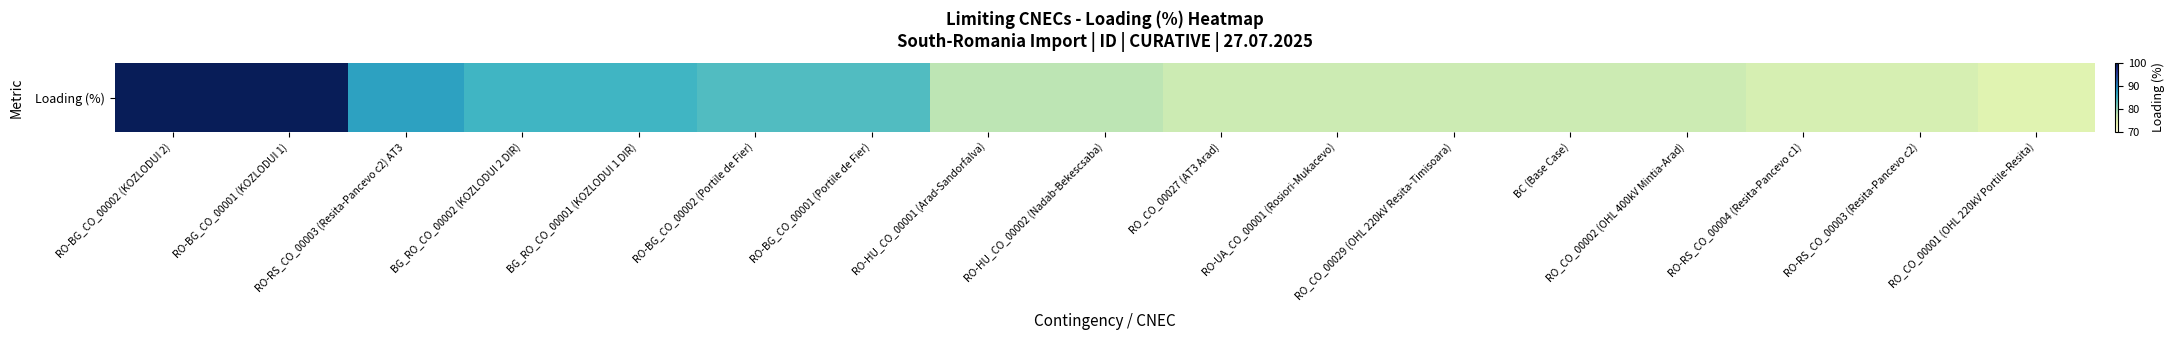

Which category has the highest value across all series?

RO-BG_CO_00002 (KOZLODUI 2)